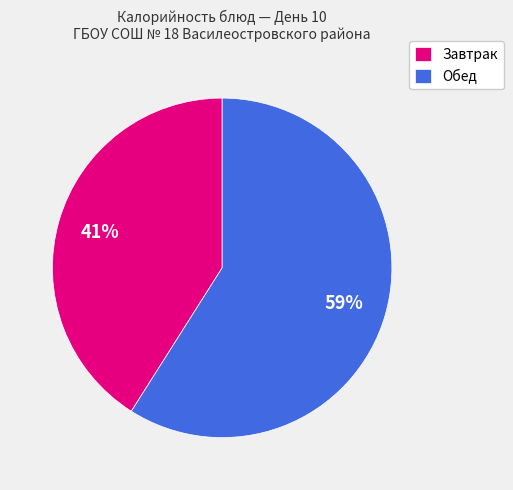

To the nearest percent, what percentage of the pie is Обед?

59%